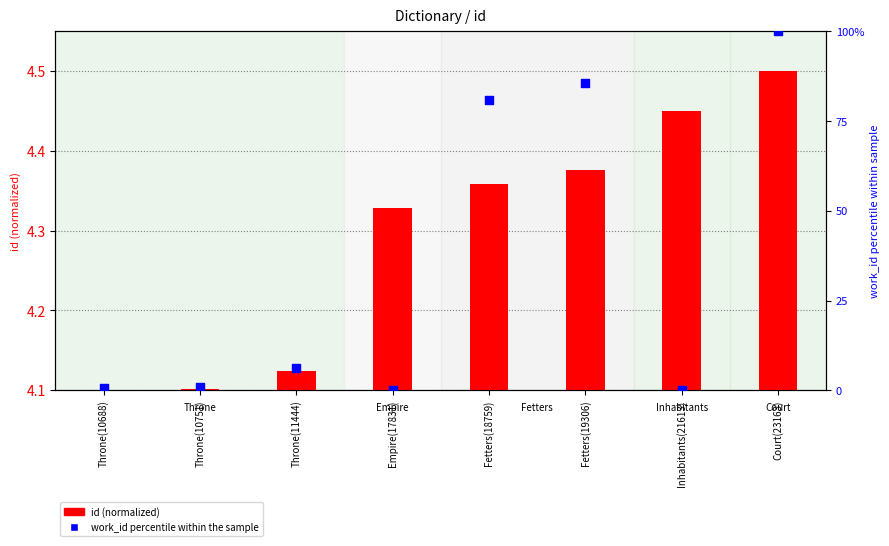

Which series has the widest spread of Y values?

work_id percentile within the sample